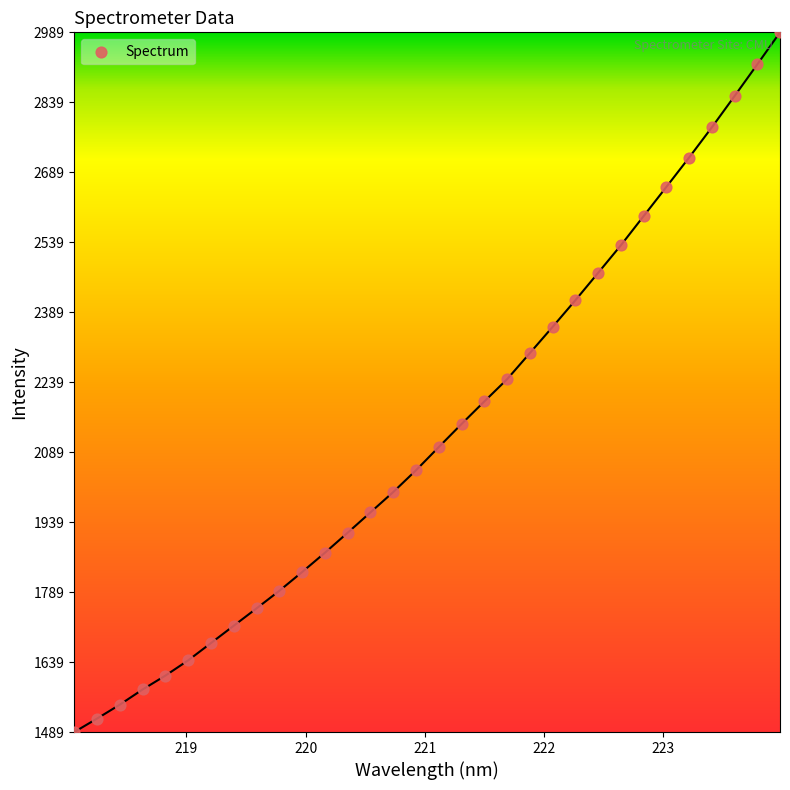

What is the range of X values (max minus min)?

5.9